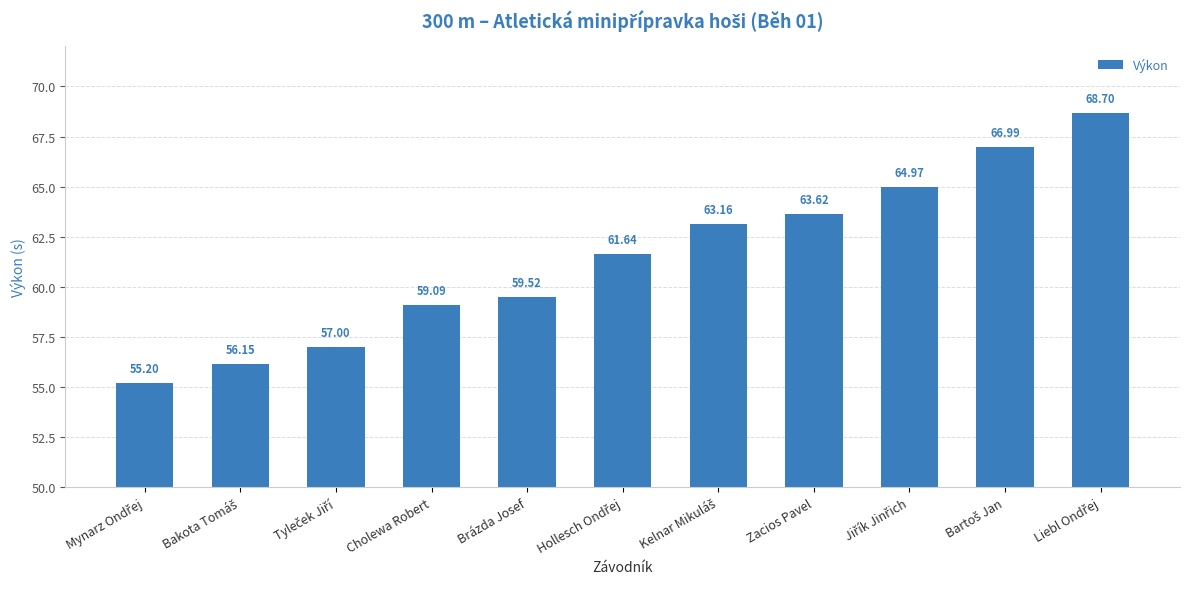

Is it true that the value at Zacios Pavel is 41.3?

False